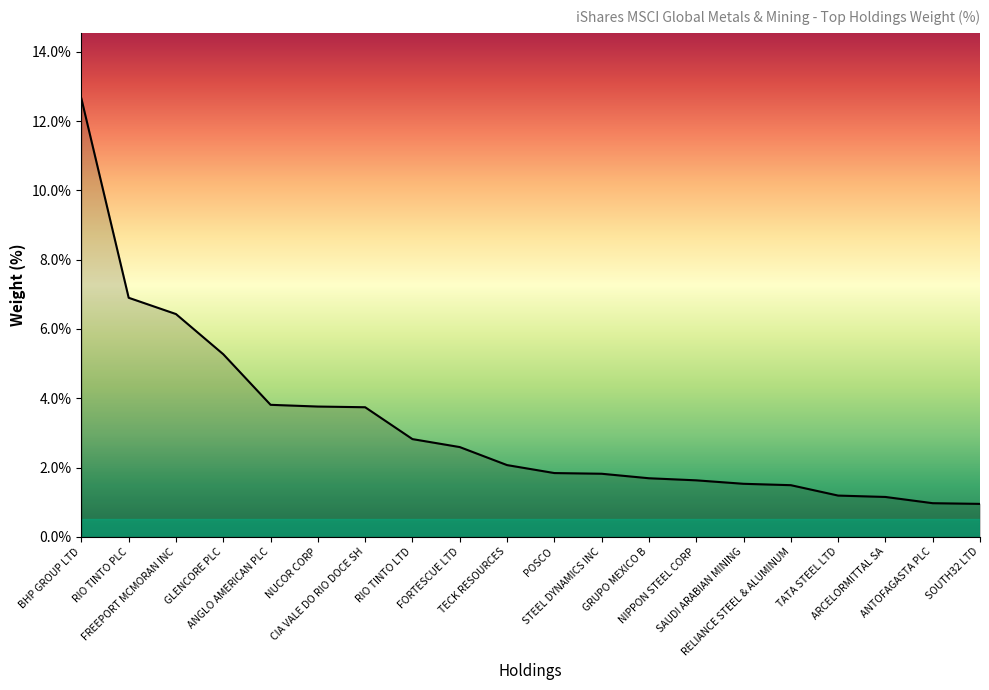

What is the sum of all values?

64.3